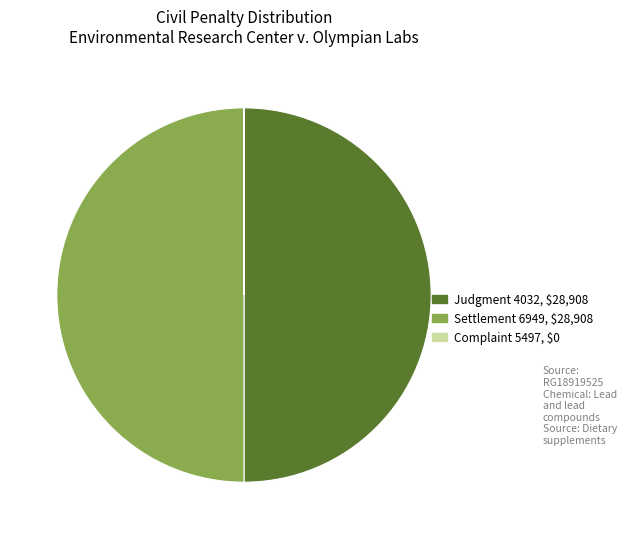

True or false: Settlement 6949 accounts for 32% of the total.

False